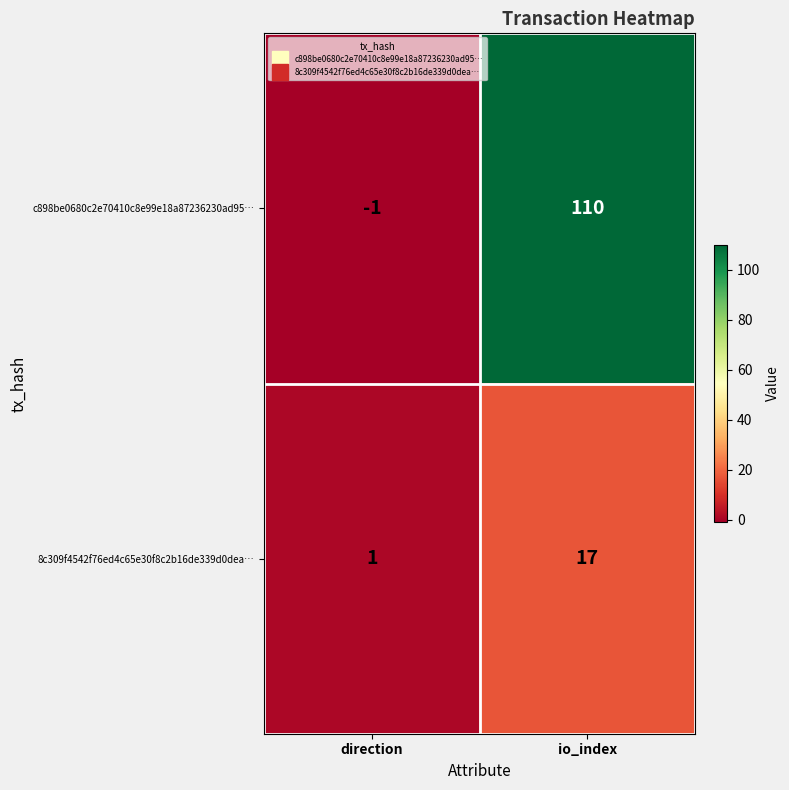

At which category is the sum across all series the highest?

io_index